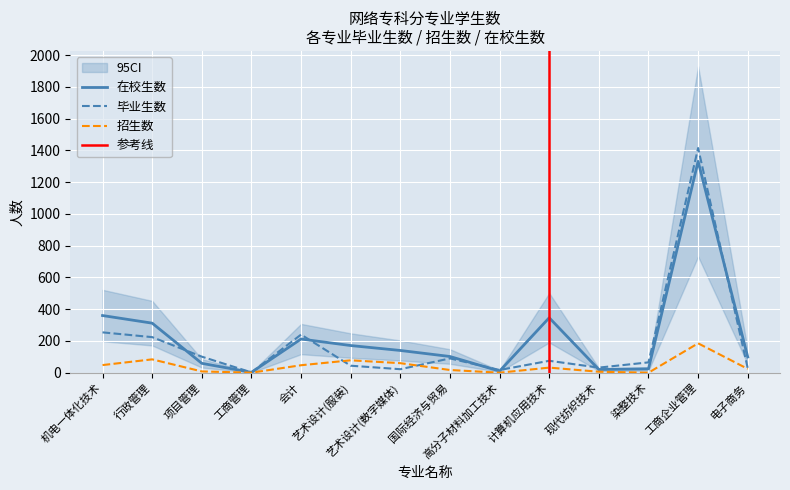

The value of 毕业生数 at 会计 is 240. True or false?

True